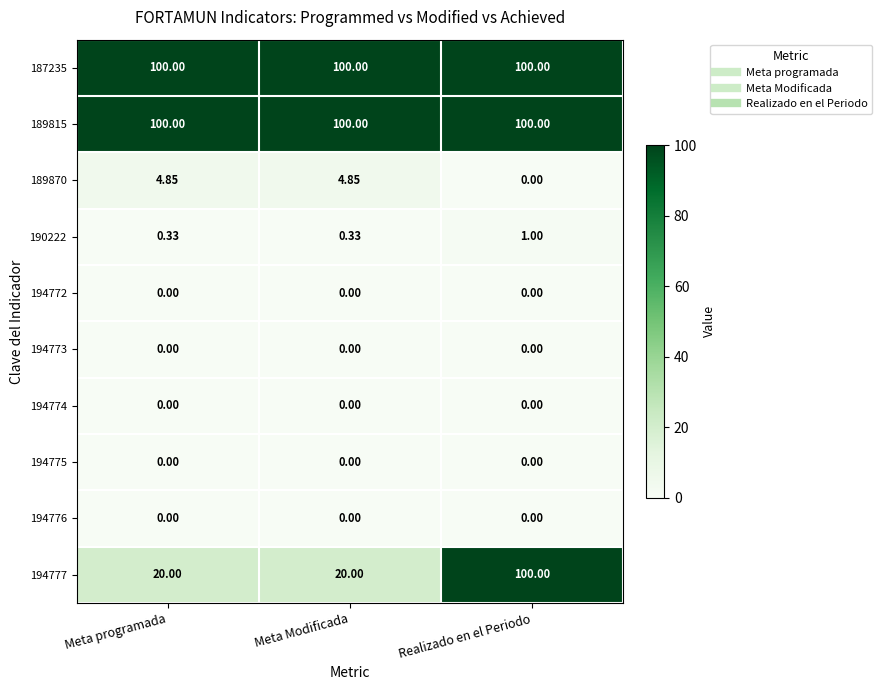

At which category is the sum across all series the highest?

Realizado en el Periodo